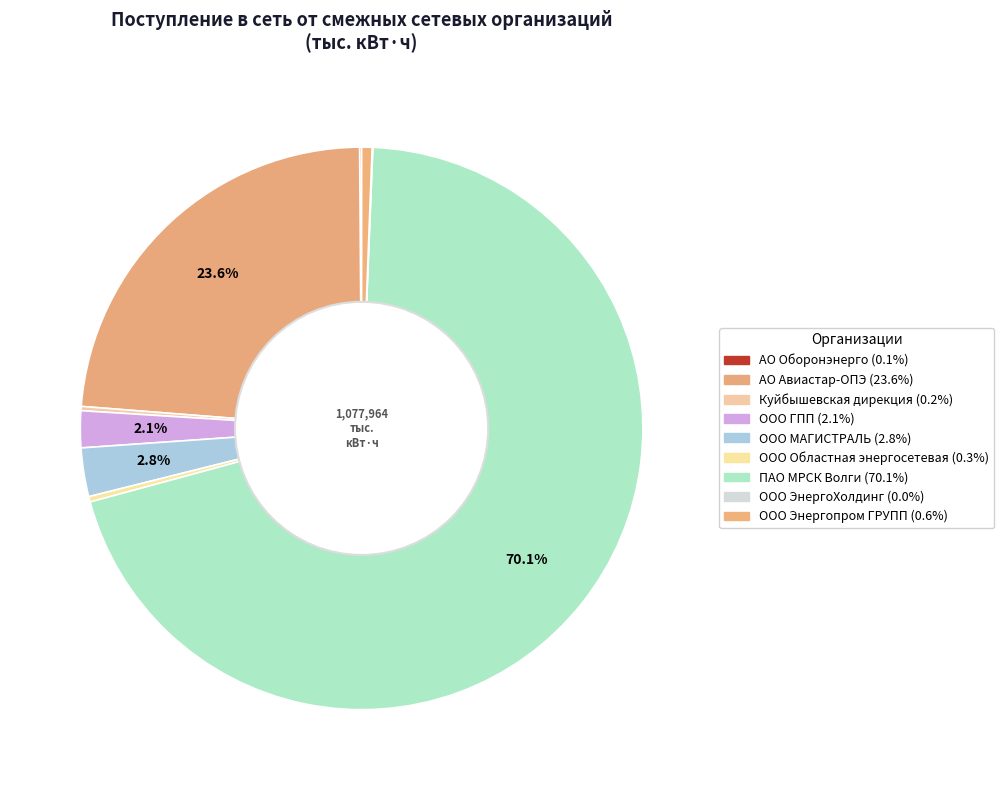

Which slice represents more than half of the pie?

ПАО МРСК Волги